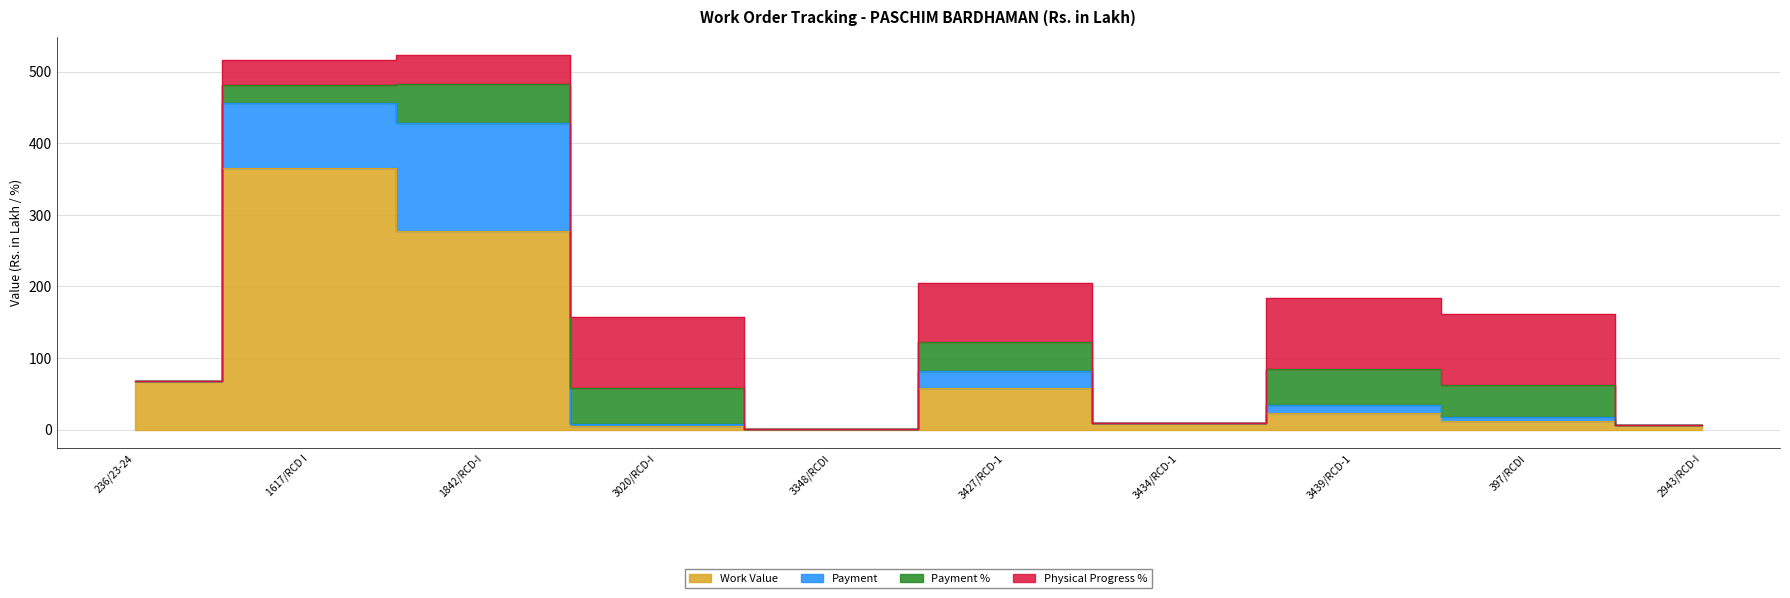

Reading left to right, extract all data points from this chart.

Work Value: 68.2	365.9	277.1	4.9	0.5	58.1	8.8	23.0	11.9	6.8
Payment: 0.0	90.3	151.2	2.5	0.0	23.6	0.0	11.4	5.3	0.0
Payment %: 0.0	24.7	54.6	50.0	0.0	40.5	0.0	49.8	44.8	0.0
Physical Progress %: 0.0	35.0	40.0	100.0	0.0	82.0	0.0	100.0	100.0	0.0